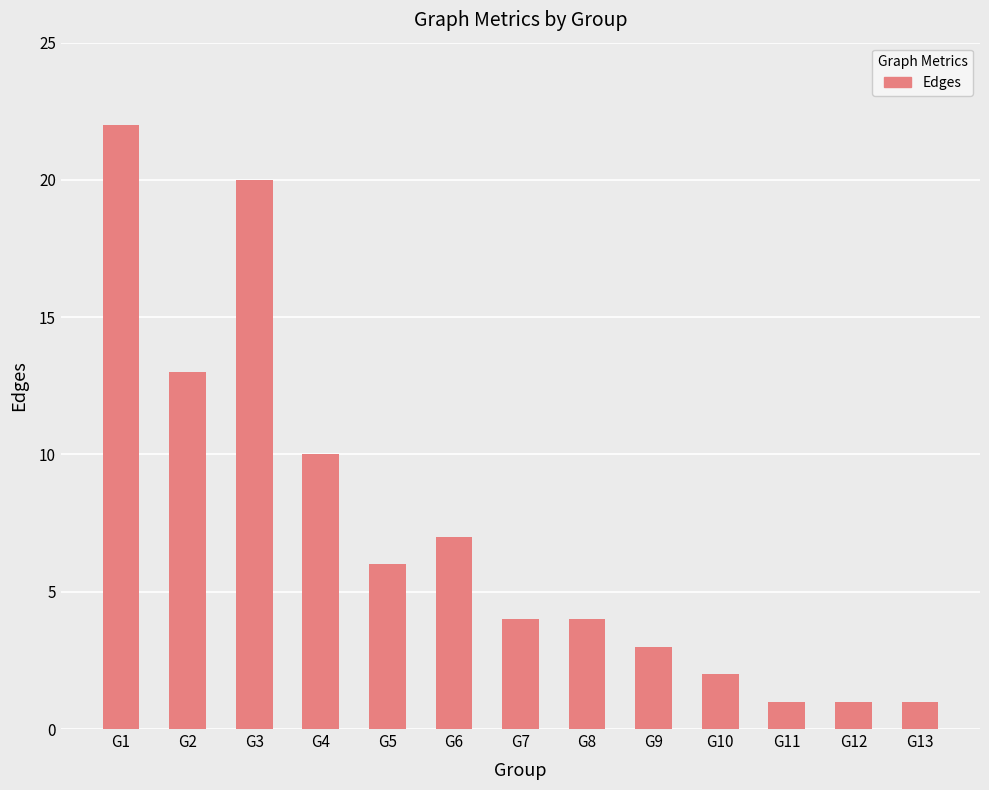

What is the value of the 12th bar from the left?

1